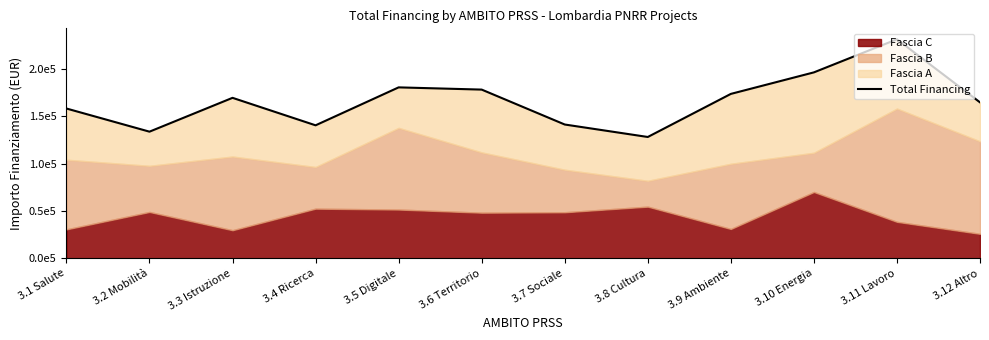

How many lines are shown in the chart?

1